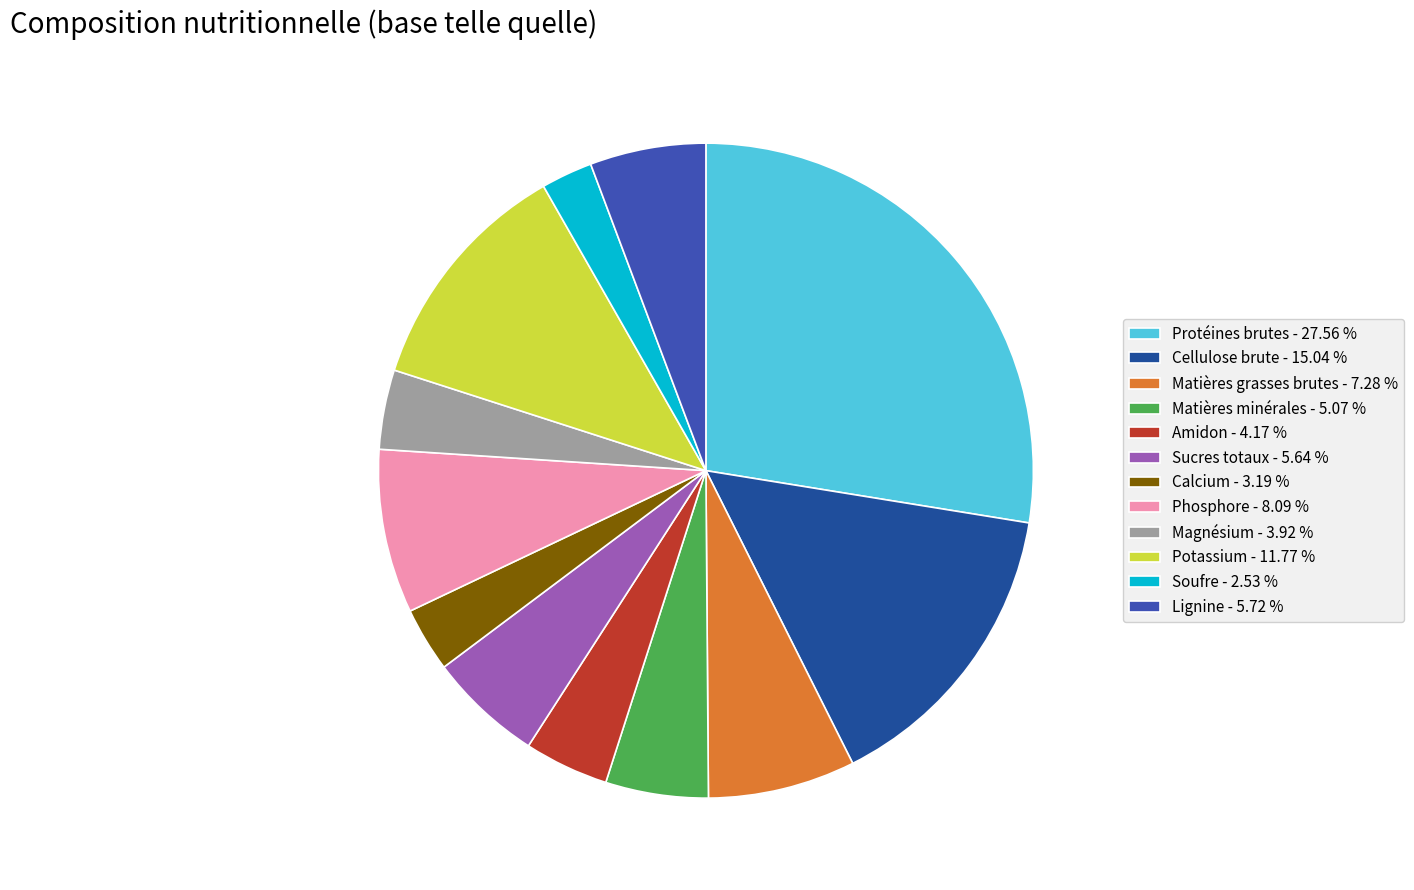

Does Cellulose brute - 15.04 % represent more than half of the total?

No